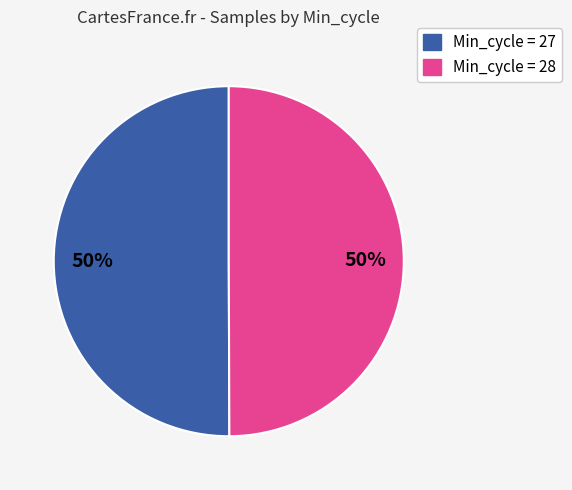

To the nearest percent, what is the average slice percentage?

50%